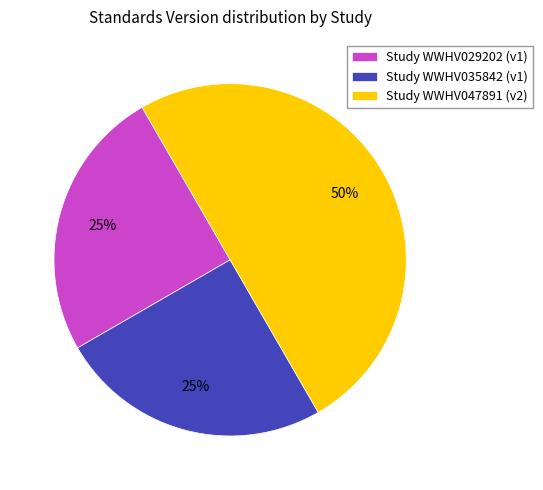

Between Study WWHV035842 (v1) and Study WWHV047891 (v2), which is larger?

Study WWHV047891 (v2)